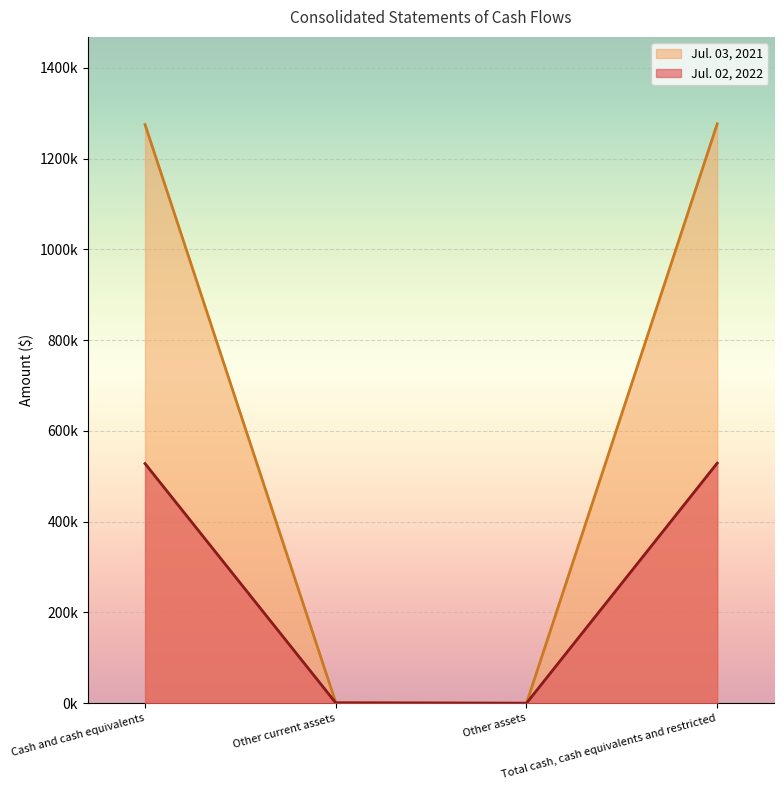

Reading right to left, extract all data points from this chart.

Jul. 02, 2022: Total cash, cash equivalents and restricted=529034	Other assets=125	Other current assets=880	Cash and cash equivalents=528029
Jul. 03, 2021: Total cash, cash equivalents and restricted=1276597	Other assets=28	Other current assets=1643	Cash and cash equivalents=1274926